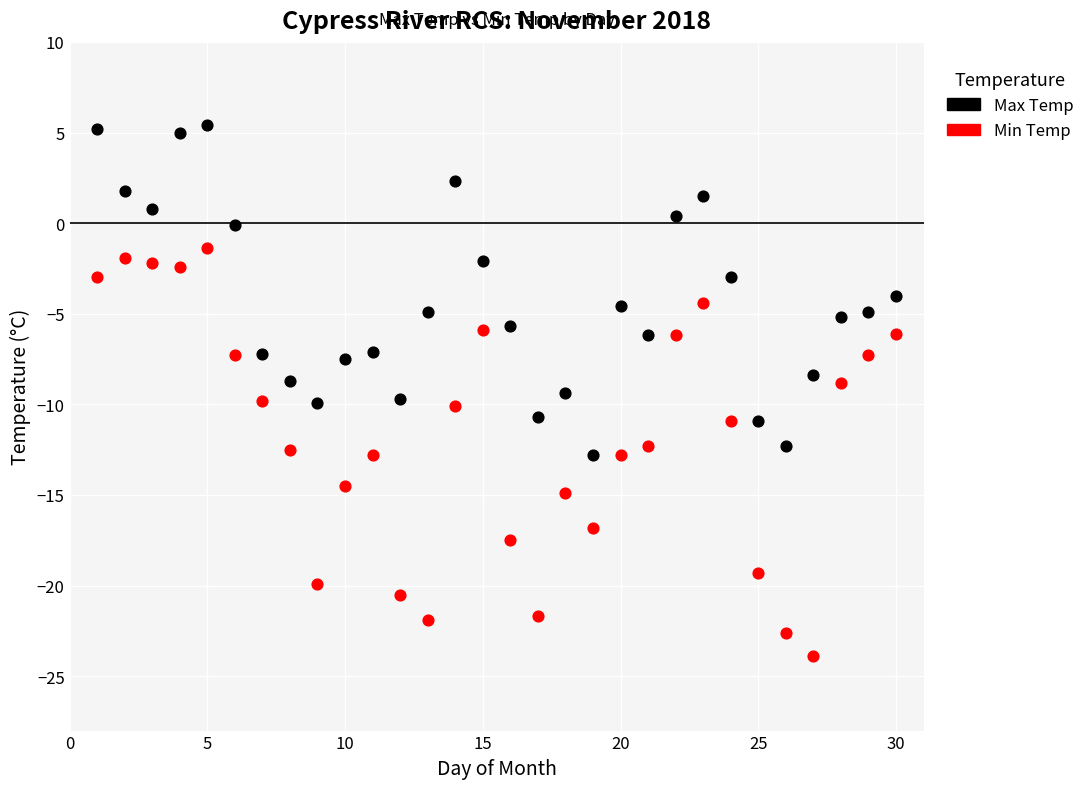

Which series contains the highest Y value?

Max Temp